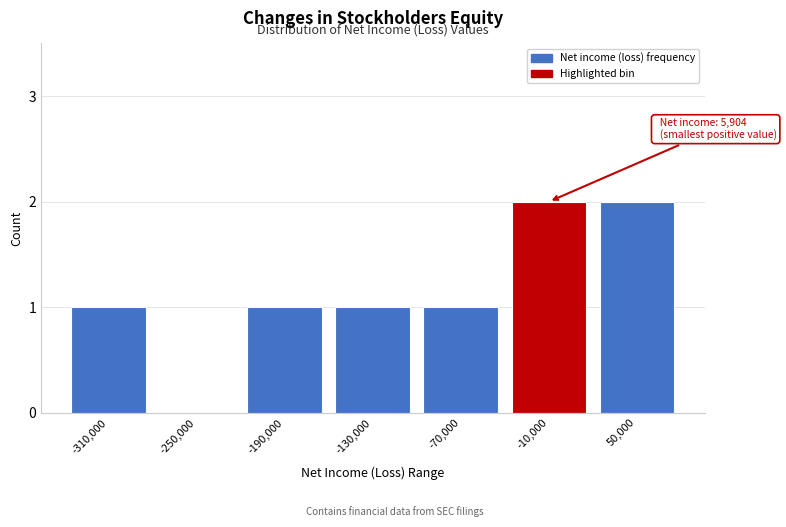

Reading left to right, extract all data points from this chart.

-310,000=1	-250,000=0	-190,000=1	-130,000=1	-70,000=1	-10,000=2	50,000=2